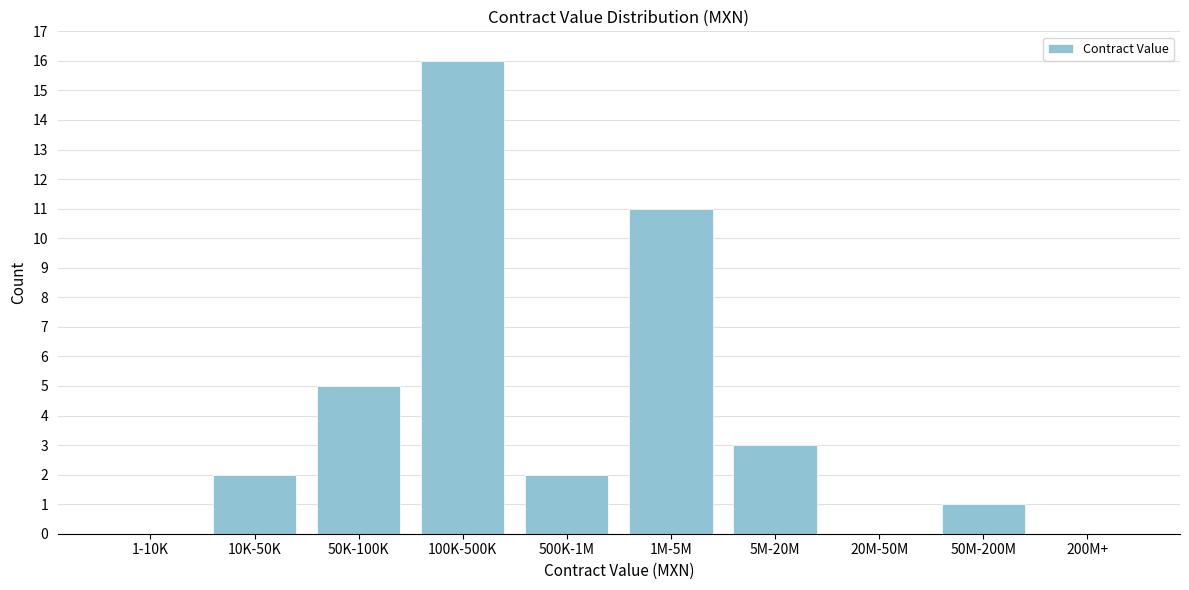

Reading left to right, extract all data points from this chart.

1-10K=0	10K-50K=2	50K-100K=5	100K-500K=16	500K-1M=2	1M-5M=11	5M-20M=3	20M-50M=0	50M-200M=1	200M+=0